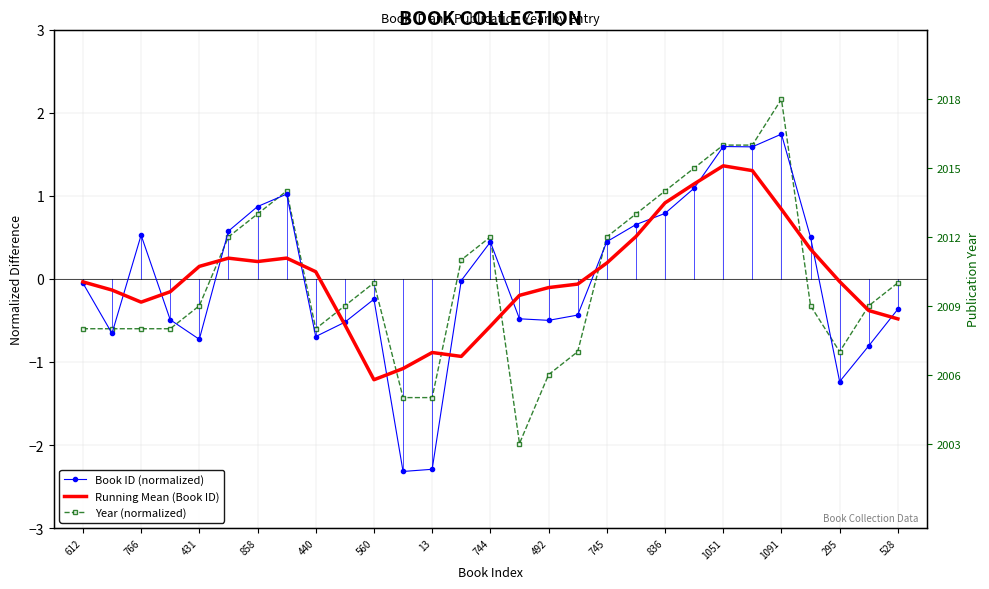

What is the spread (max minus min) of values at 612?

0.6